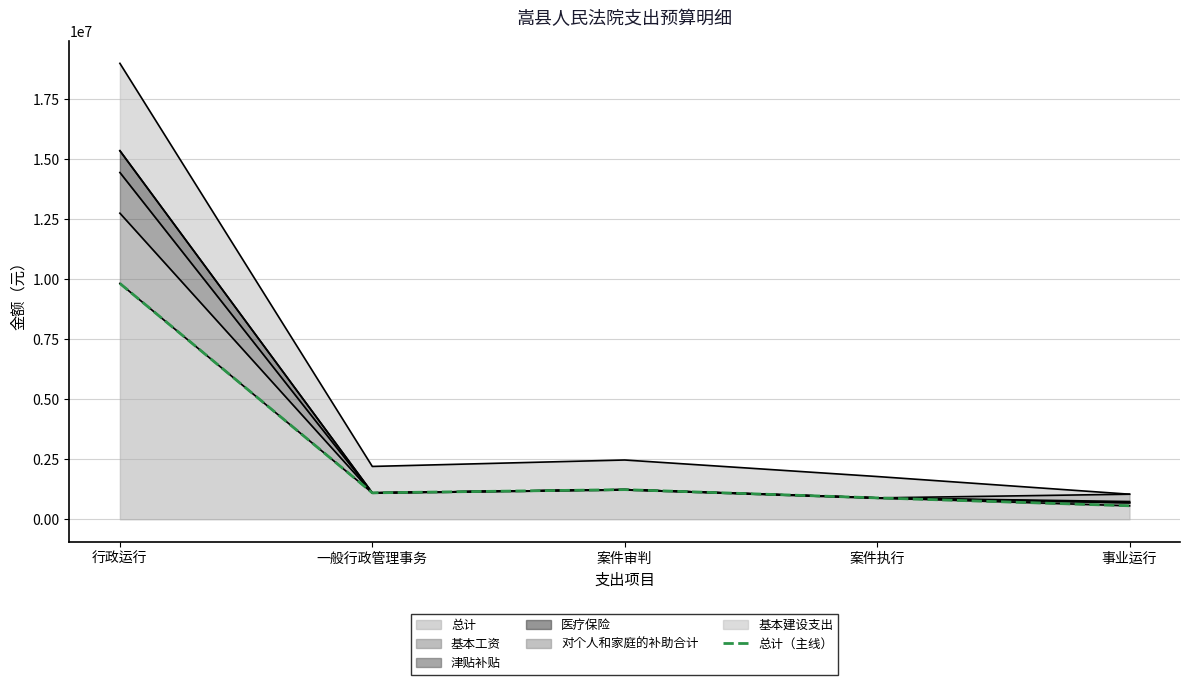

At which label does the data first exceed 1100000?

行政运行